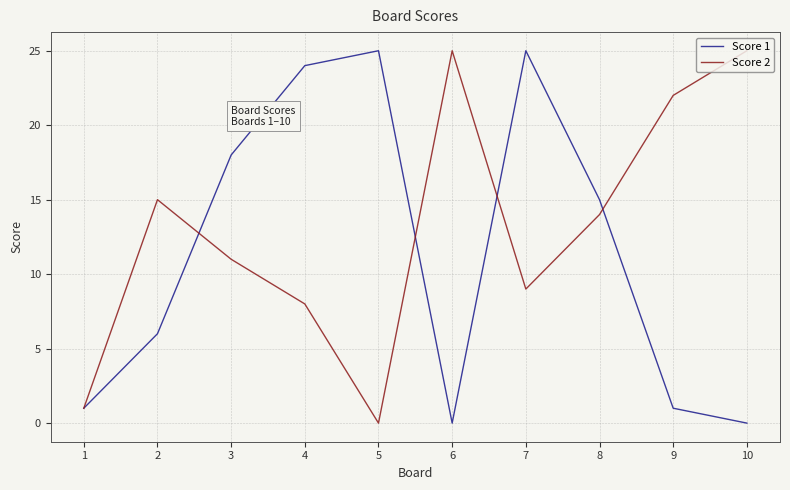

True or false: Score 1 has a value of 8 at 2.

False